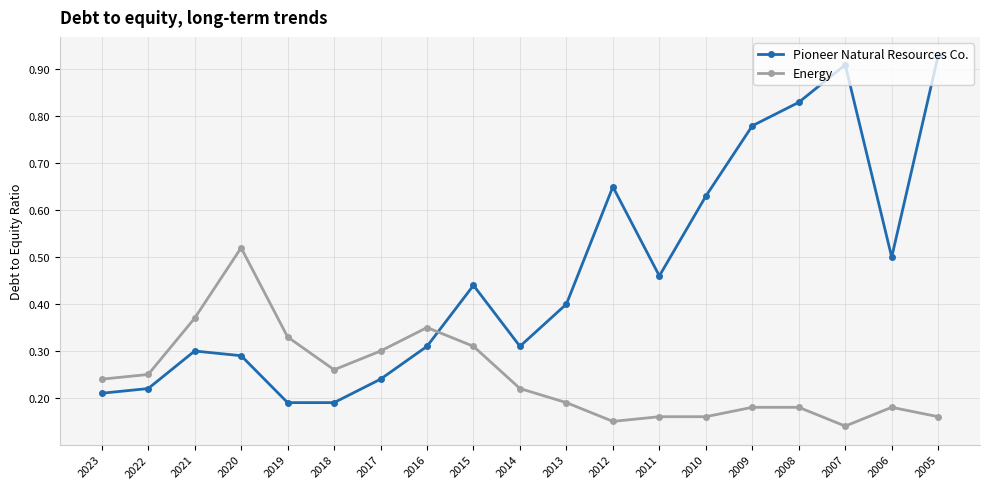

Between which two adjacent categories do Pioneer Natural Resources Co. and Energy first intersect?

2016 and 2015